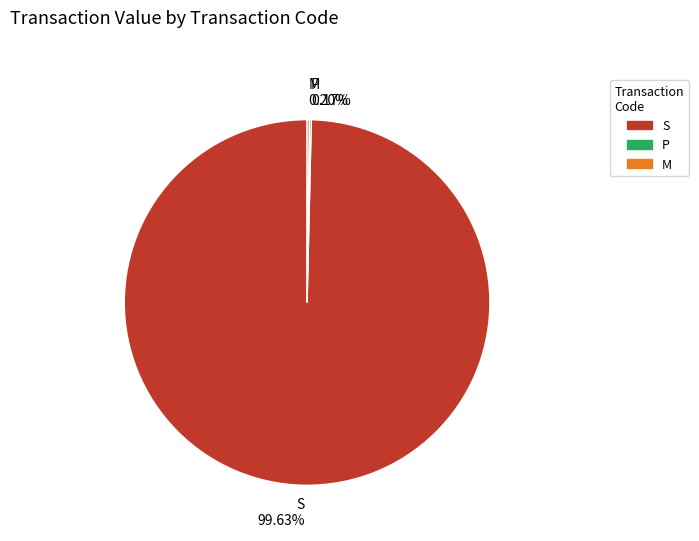

What is the largest slice in the pie chart?

S